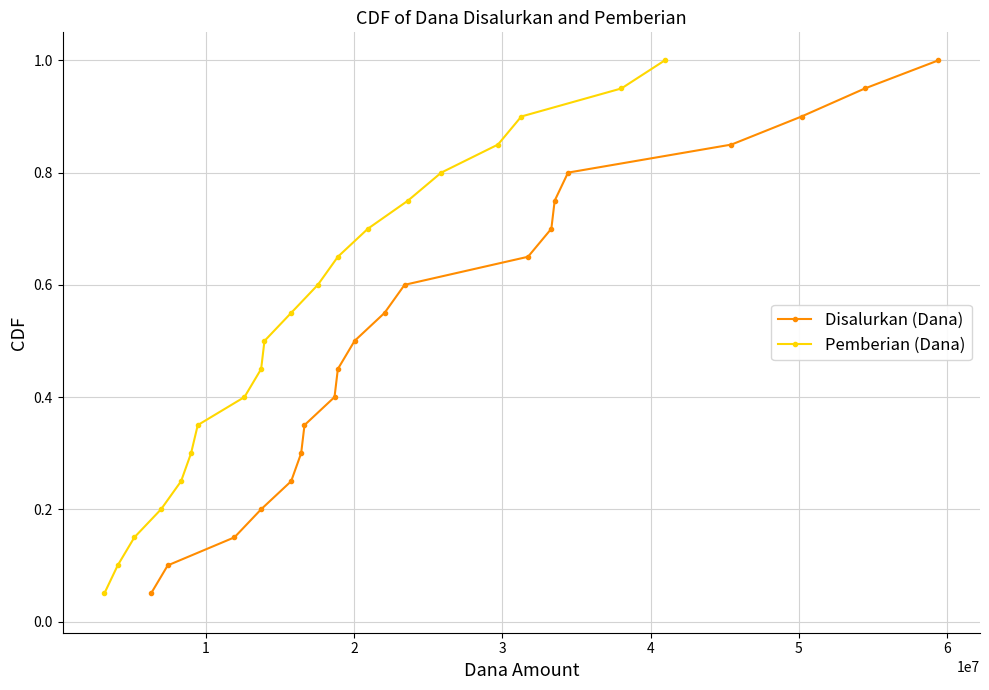

What are all the series names shown in the legend?

Disalurkan (Dana), Pemberian (Dana)